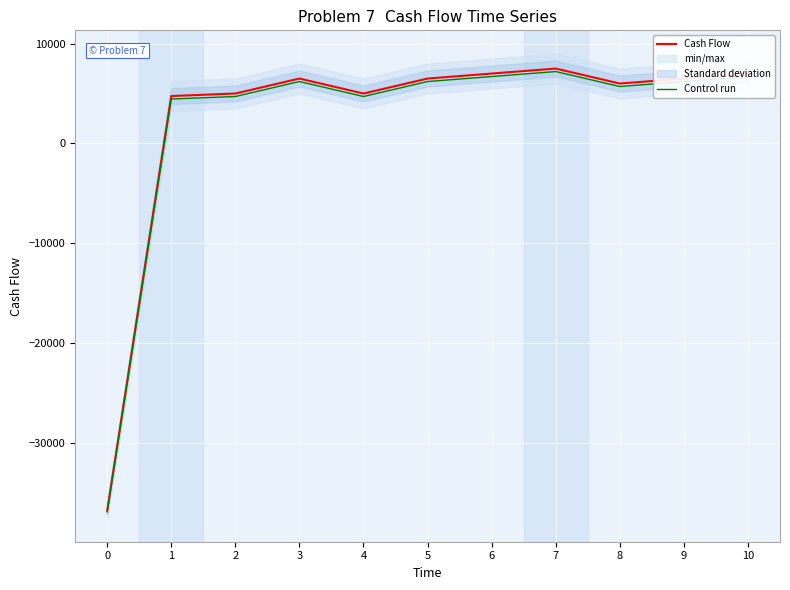

What value does the Cash Flow series have at 5, to the nearest 50?

6500